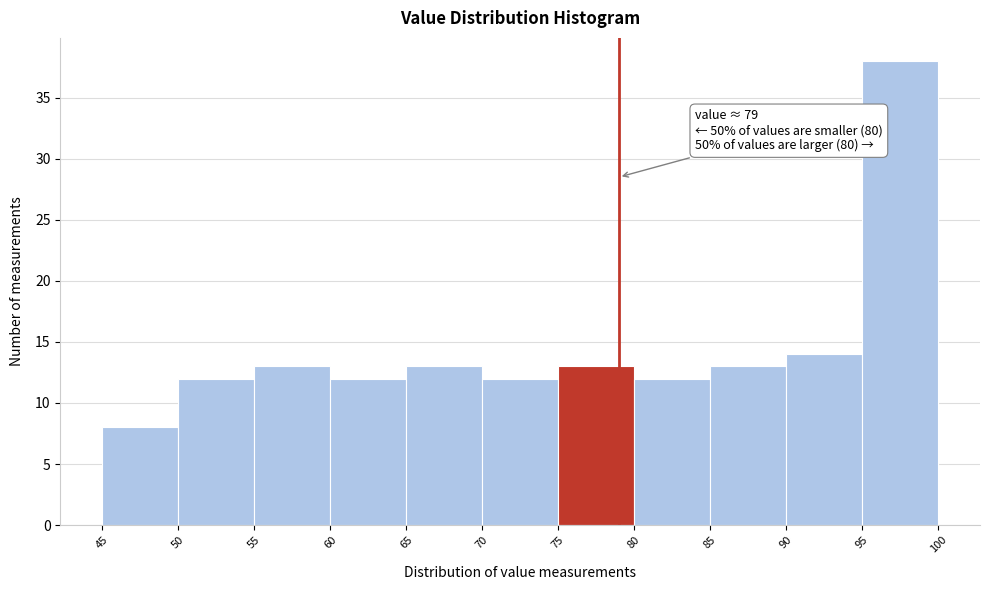

Which range on the x-axis has the tallest bar?

95 to 100